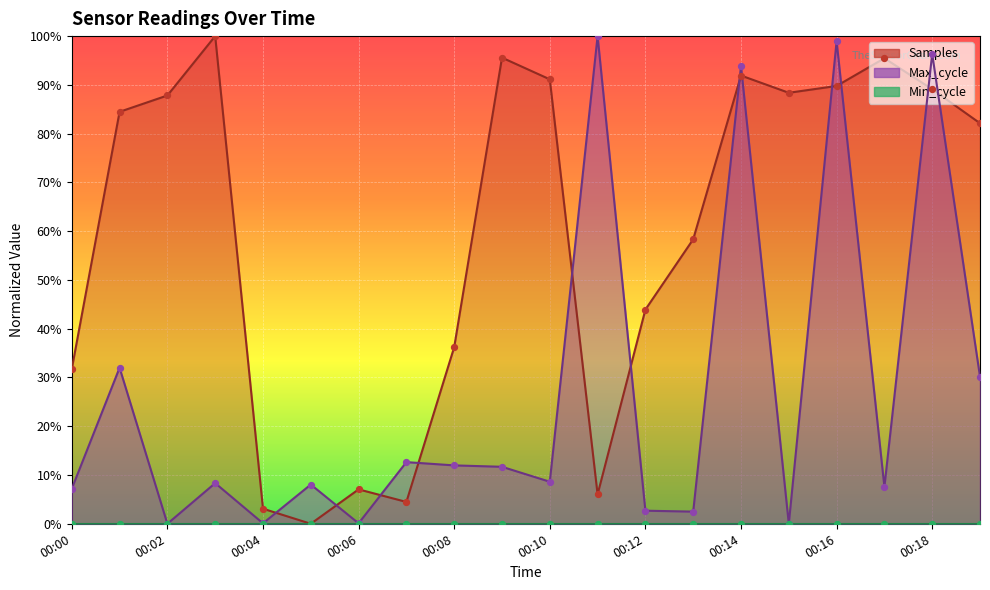

Which series has the largest total across all categories?

Samples